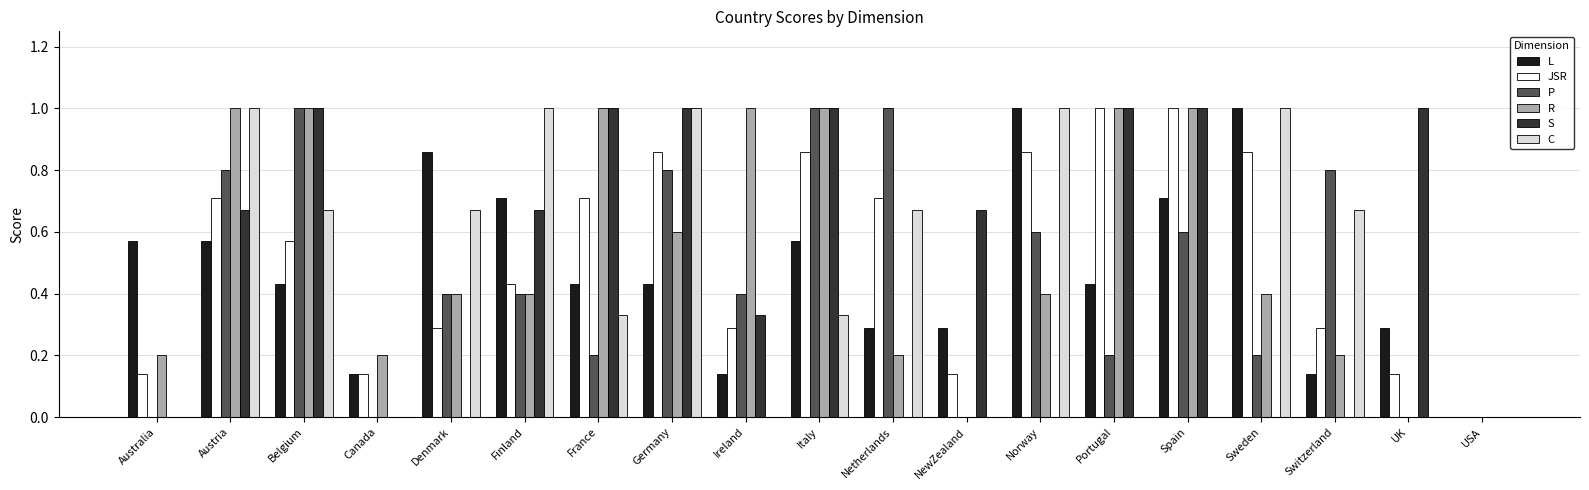

Which series changed the most between NewZealand and Sweden?

C